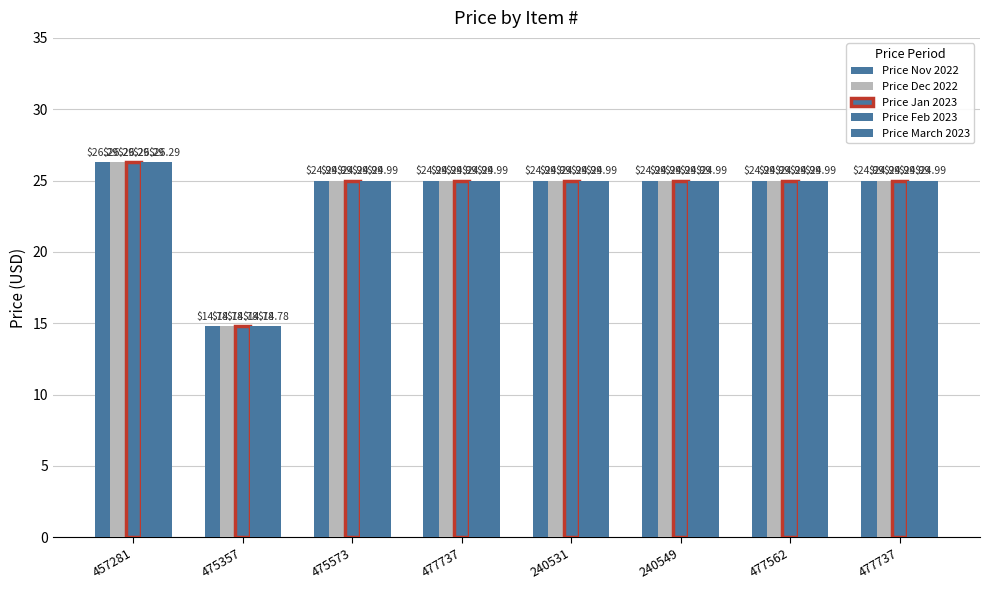

How many bars are there in each group?

5